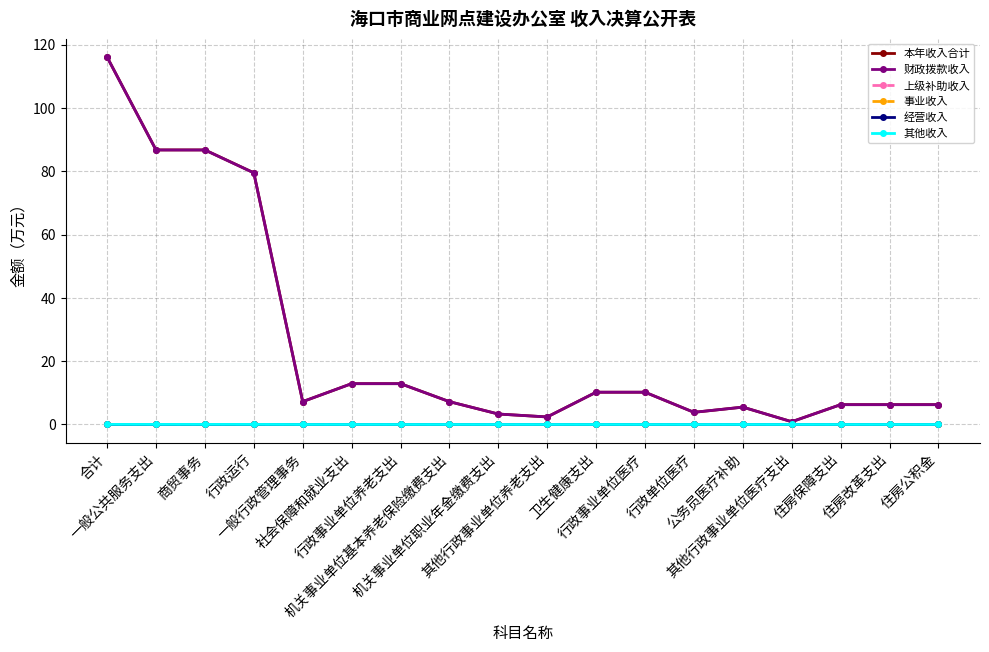

Does the chart have visible grid lines?

Yes